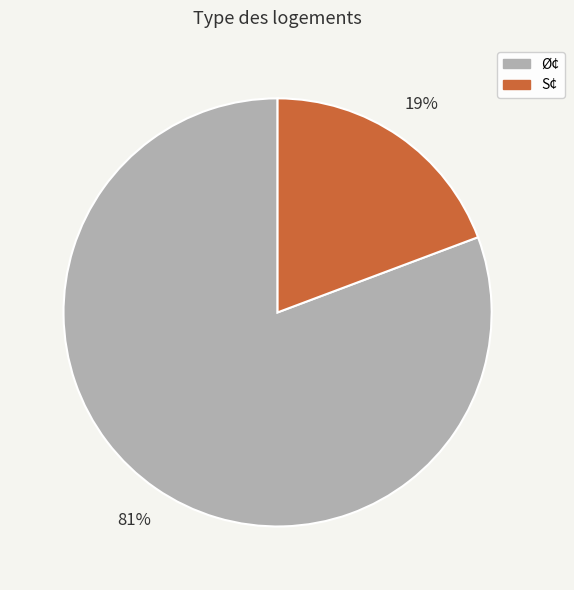

Is there a majority slice in this chart?

Yes